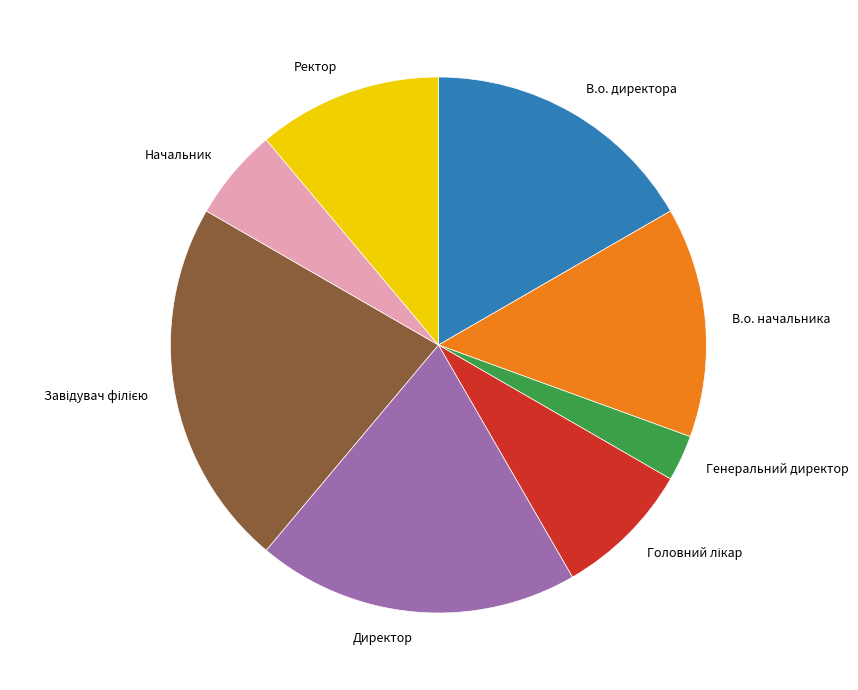

True or false: Директор accounts for 19% of the total.

True